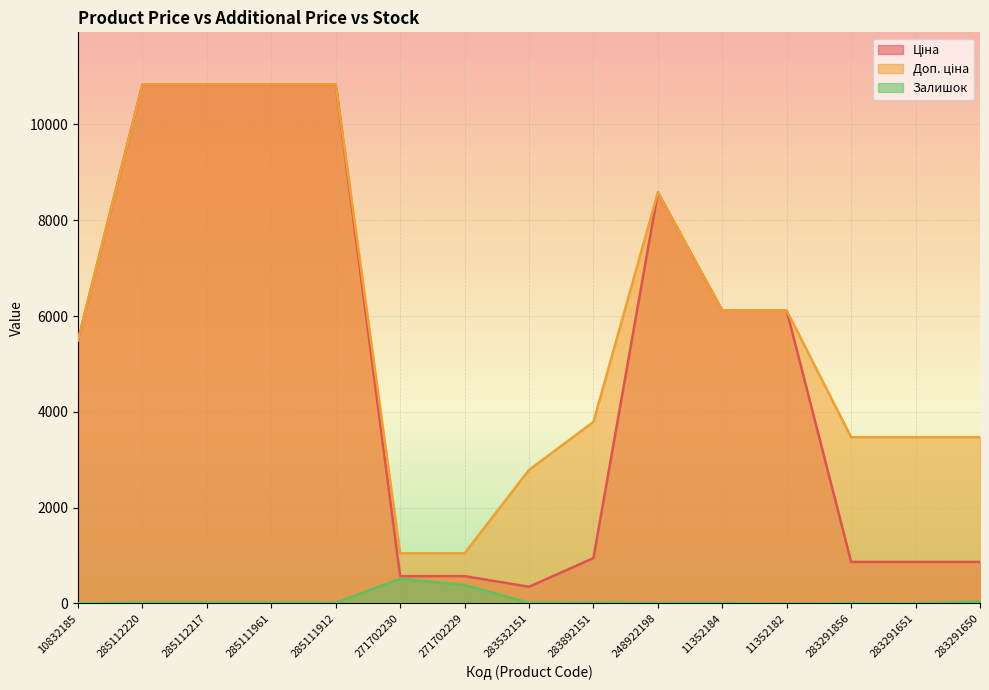

At how many categories does at least one series exceed 10396?

4